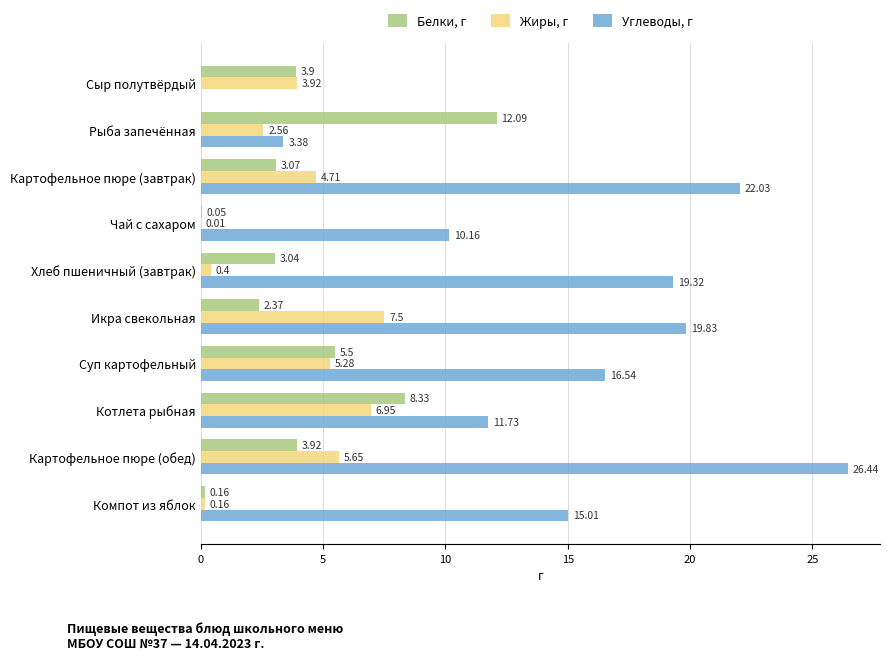

At which label does Белки, г reach its peak?

Рыба запечённая